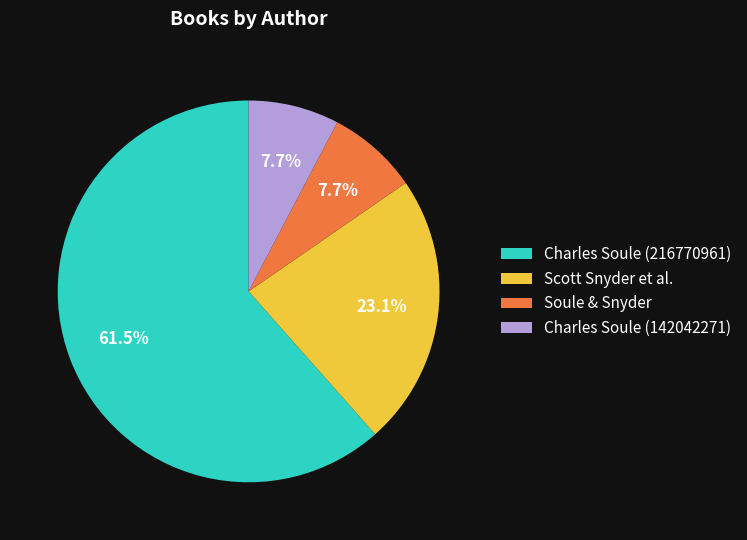

What percentage is NOT represented by Charles Soule (216770961)?

38.5%